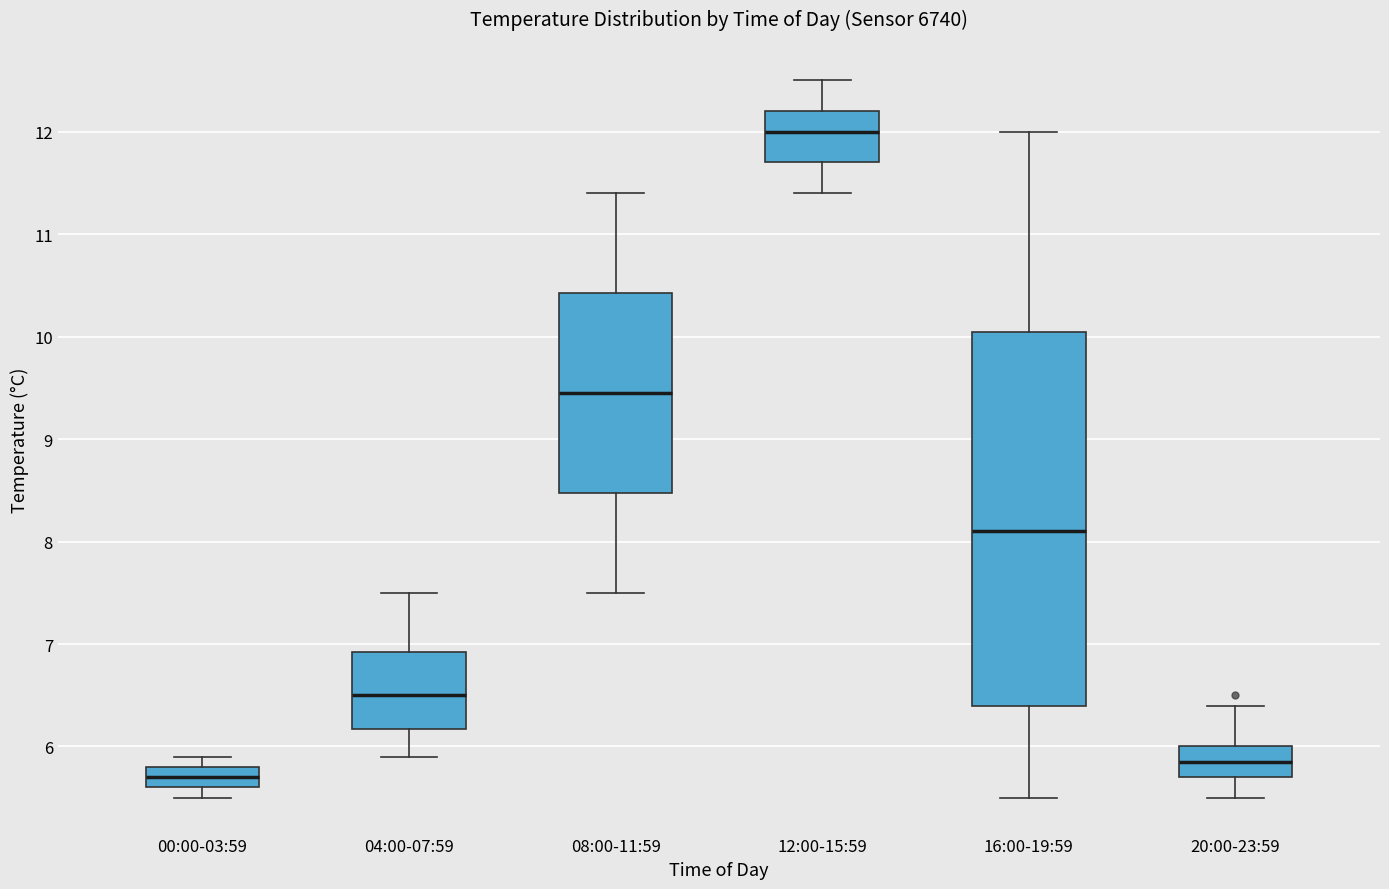

Reading left to right, read every box against the y-axis: the position of its median line, the range the box covers, and the ends of its whiskers. The values are not printed on the chart, so give them approximately, as read against the axis.

00:00-03:59: median 5.7, box 5.6 to 5.8, whiskers 5.5 to 5.9
04:00-07:59: median 6.5, box 6.2 to 6.9, whiskers 5.9 to 7.5
08:00-11:59: median 9.5, box 8.5 to 10.4, whiskers 7.5 to 11.4
12:00-15:59: median 12.0, box 11.7 to 12.2, whiskers 11.4 to 12.5
16:00-19:59: median 8.1, box 6.4 to 10.1, whiskers 5.5 to 12.0
20:00-23:59: median 5.9, box 5.7 to 6.0, whiskers 5.5 to 6.4